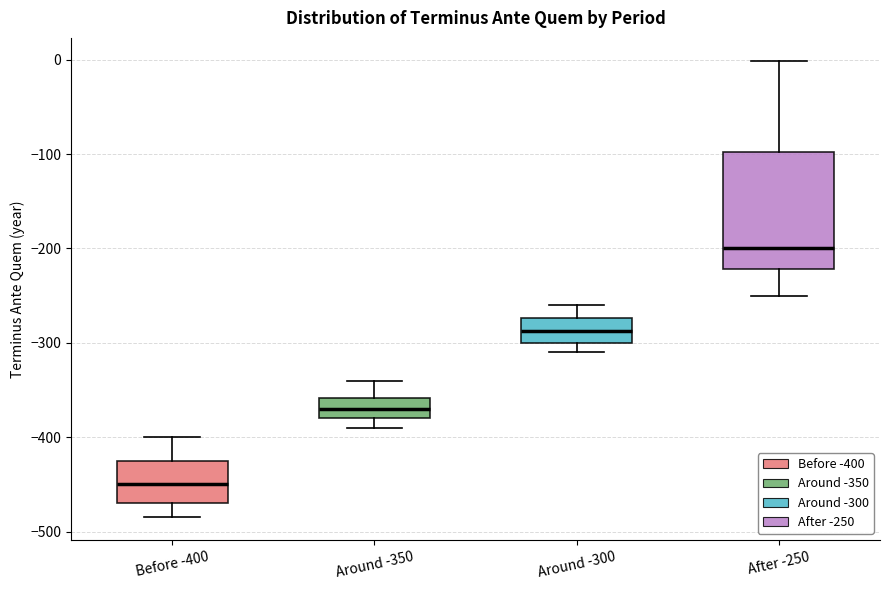

Where is the lower edge of the box for Around -350 on the y-axis? The values are not printed on the chart, so give them approximately, as read against the axis.

-380